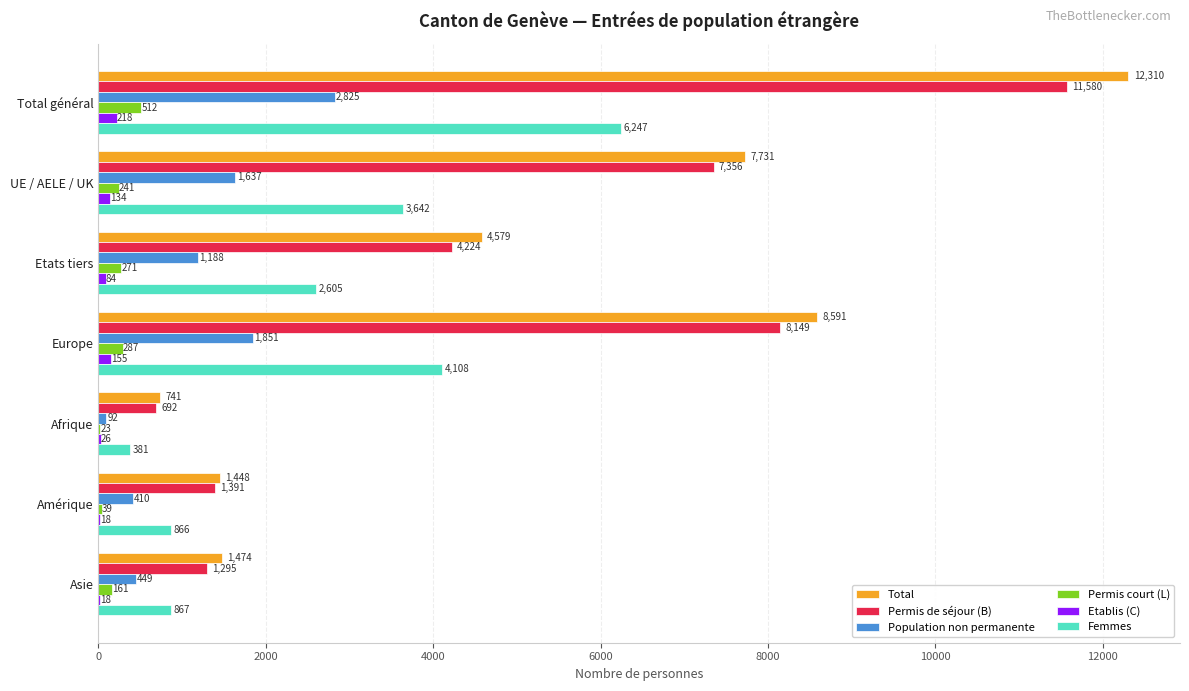

What is the total value across all series at Etats tiers?

12951